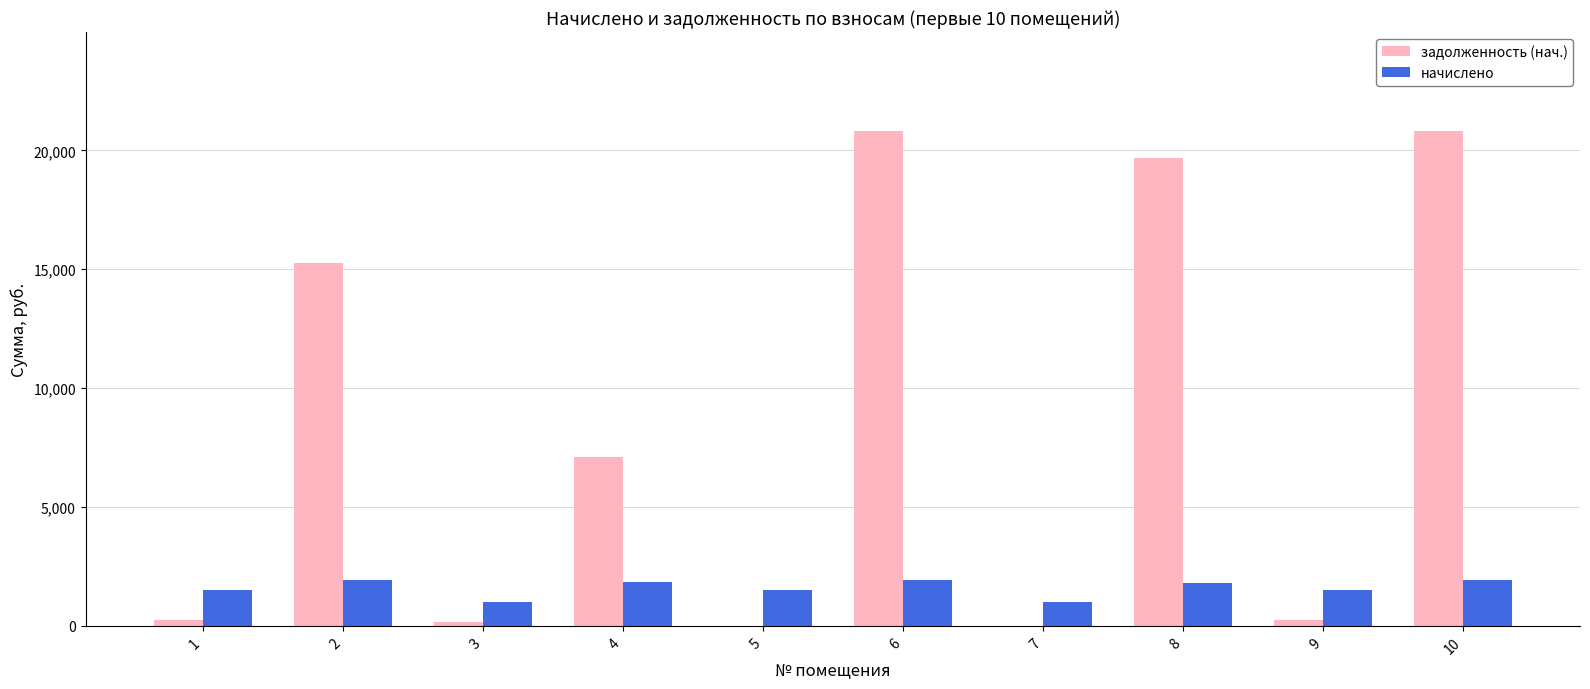

The value of задолженность (нач.) at 2 is 23310.6. True or false?

False